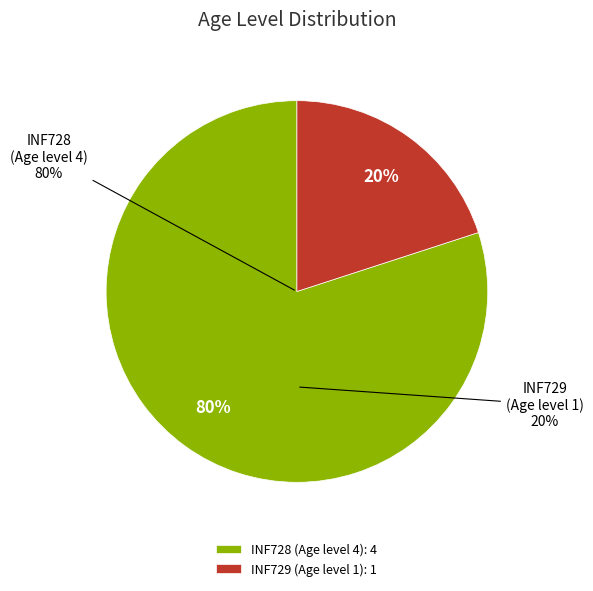

Which slice is the smallest?

INF729 (Age level 1)